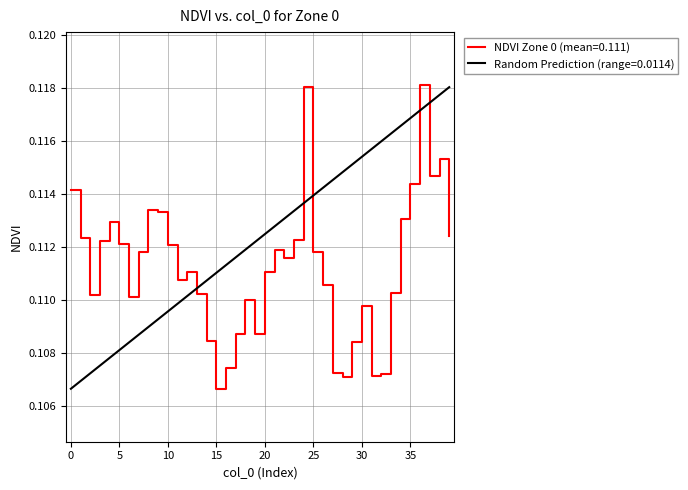

List the labels in order of value, smallest first.

15, 28, 31, 32, 27, 16, 29, 14, 17, 19, 30, 18, 6, 2, 13, 33, 26, 11, 20, 12, 22, 7, 25, 21, 10, 5, 3, 23, 1, 39, 4, 34, 9, 8, 0, 35, 37, 38, 24, 36